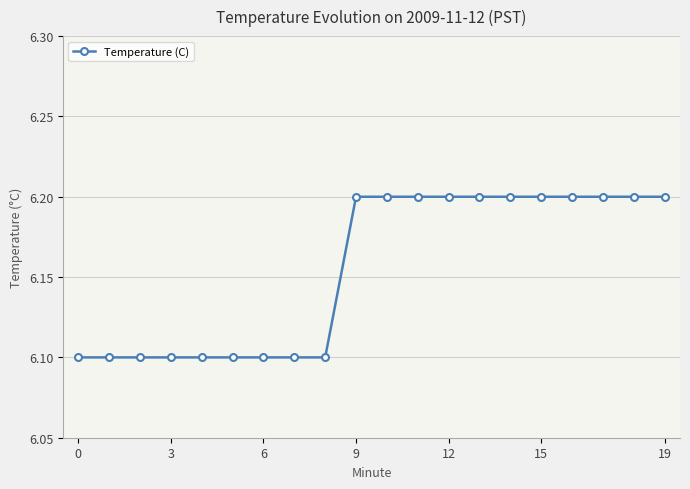

What is the minimum value shown in the chart?

6.1